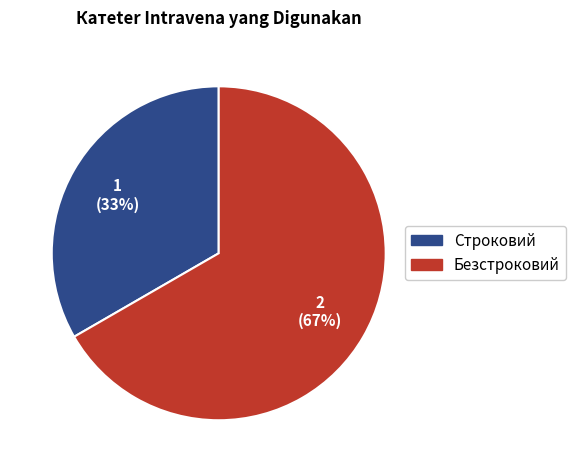

To the nearest percent, what percentage of the pie is Безстроковий?

67%